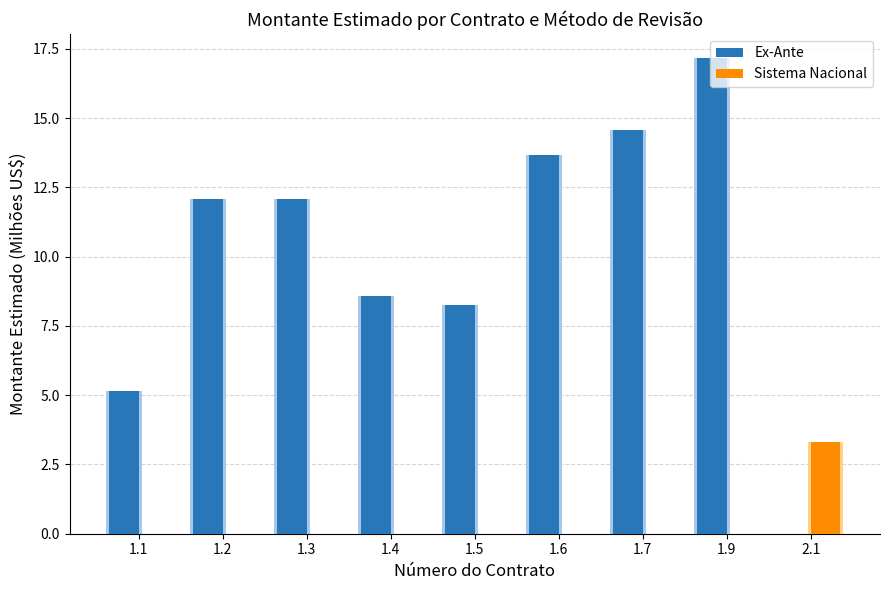

List the series in order of their overall mean, lowest first.

Sistema Nacional, Ex-Ante